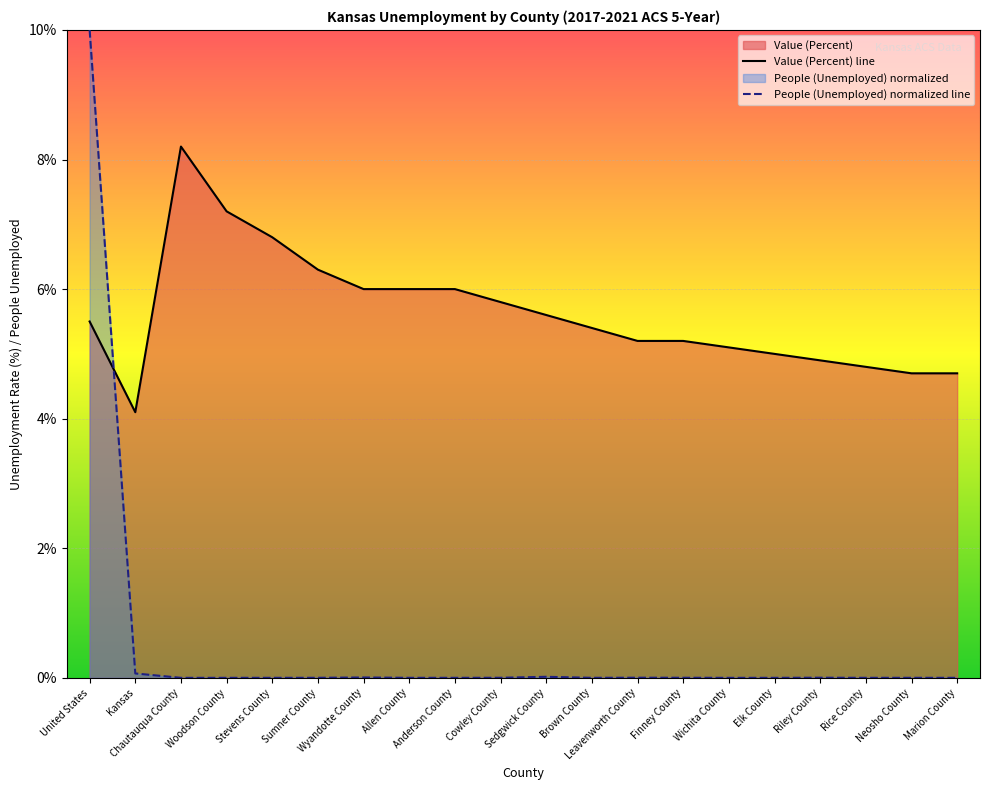

Is it true that Value (Percent) line equals 8.4 at Rice County?

False